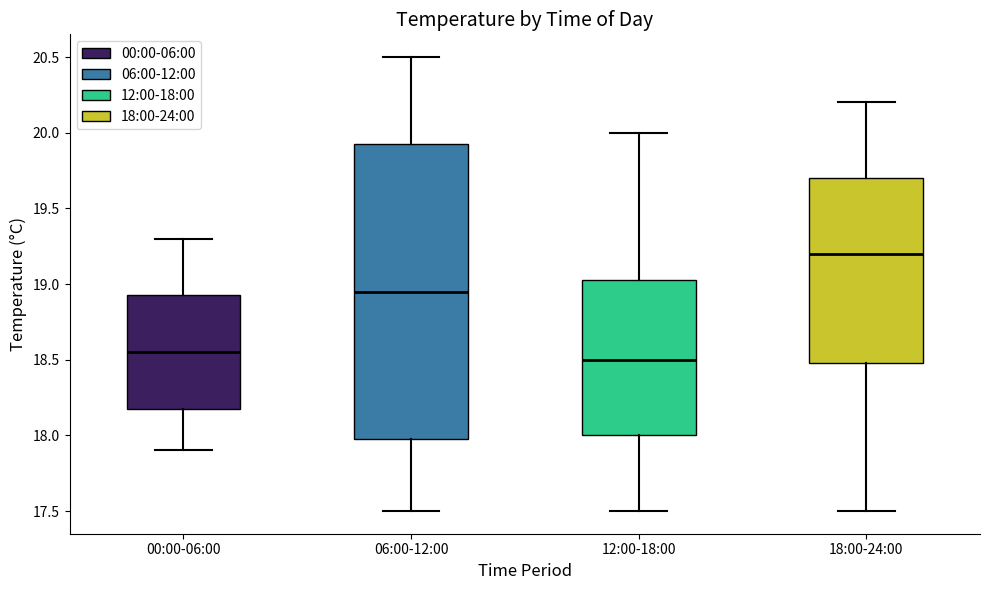

Which box is the tallest, from its lower edge to its upper edge?

06:00-12:00